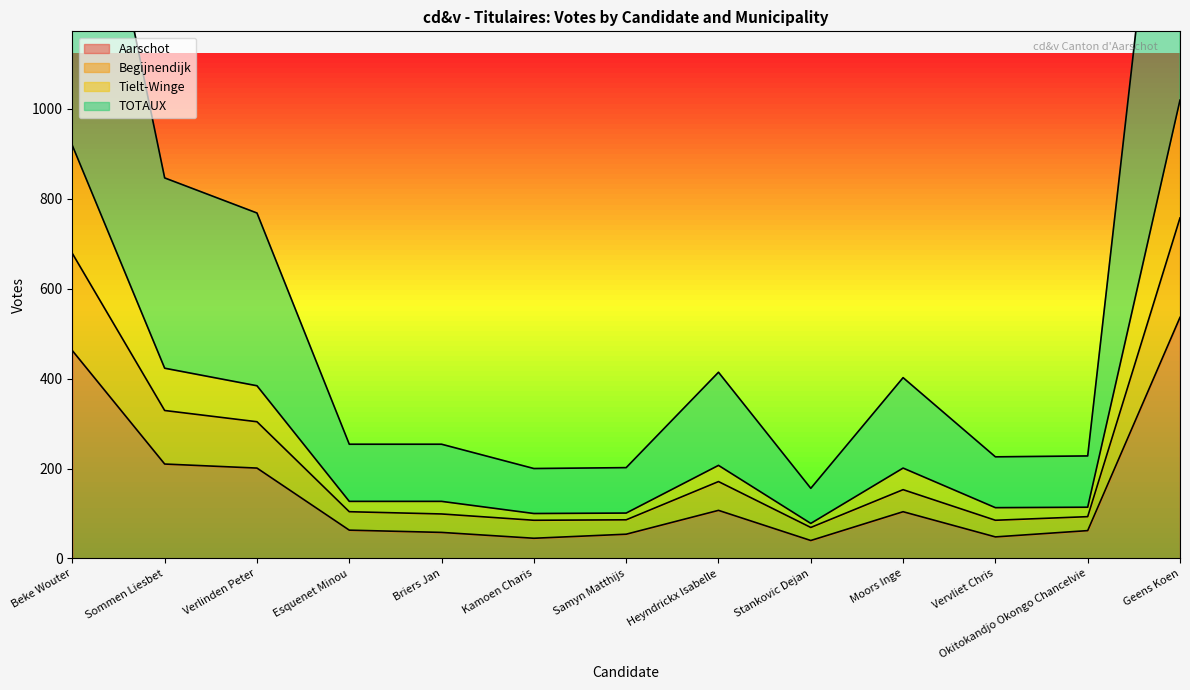

Which category has the highest value in the Aarschot series?

Geens Koen